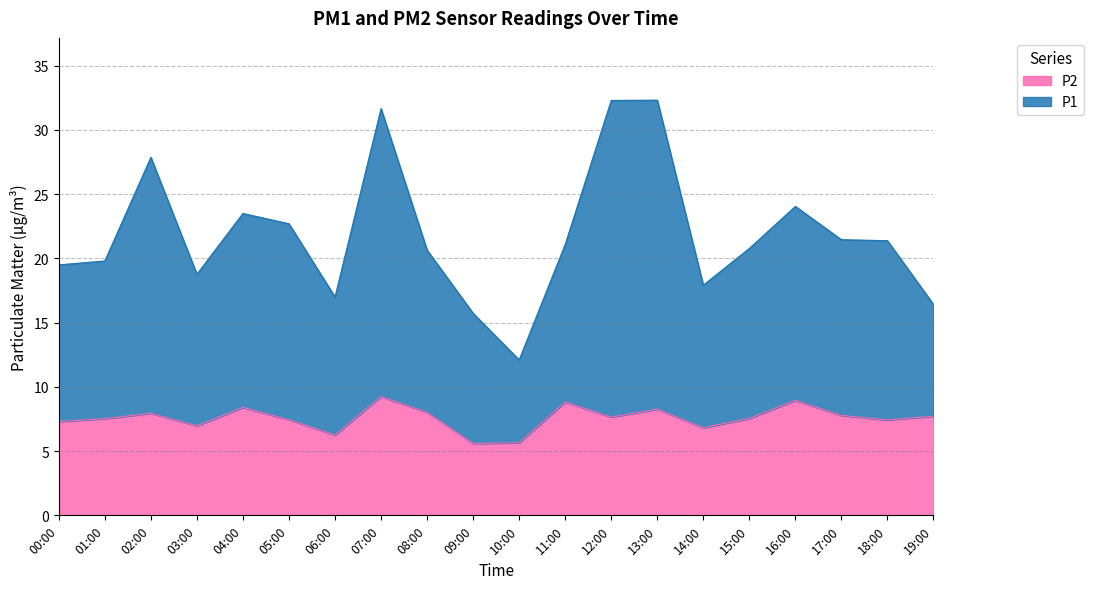

True or false: P2 and P1 intersect in this chart.

False